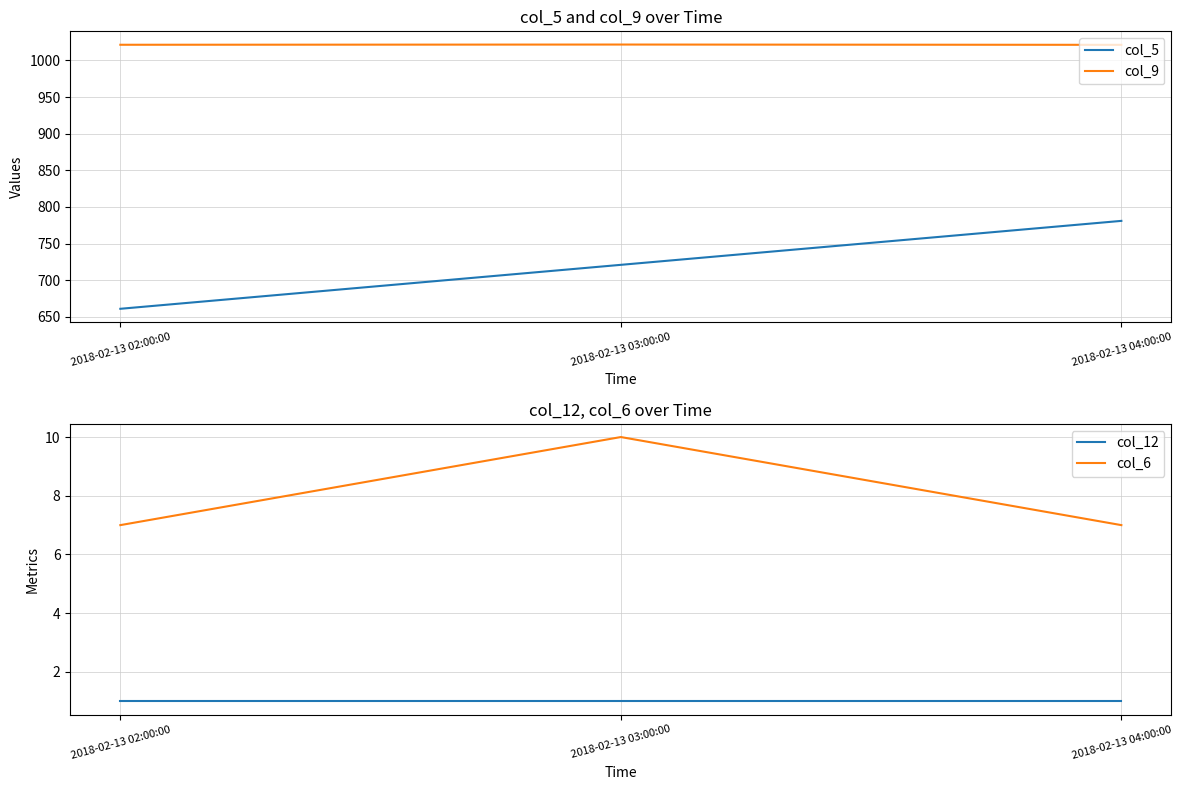

At which category does the chart reach its minimum across all series?

2018-02-13 02:00:00